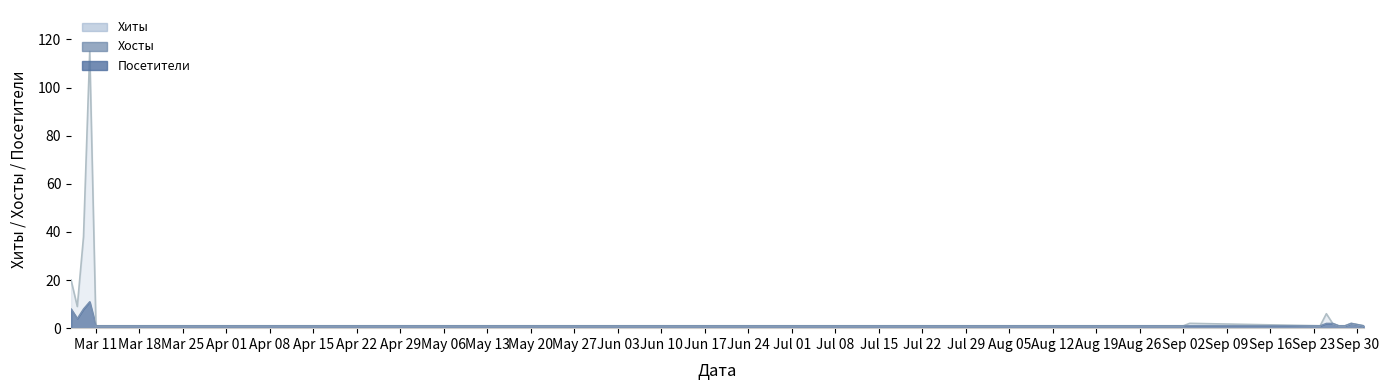

What is the maximum value for Хиты?

115